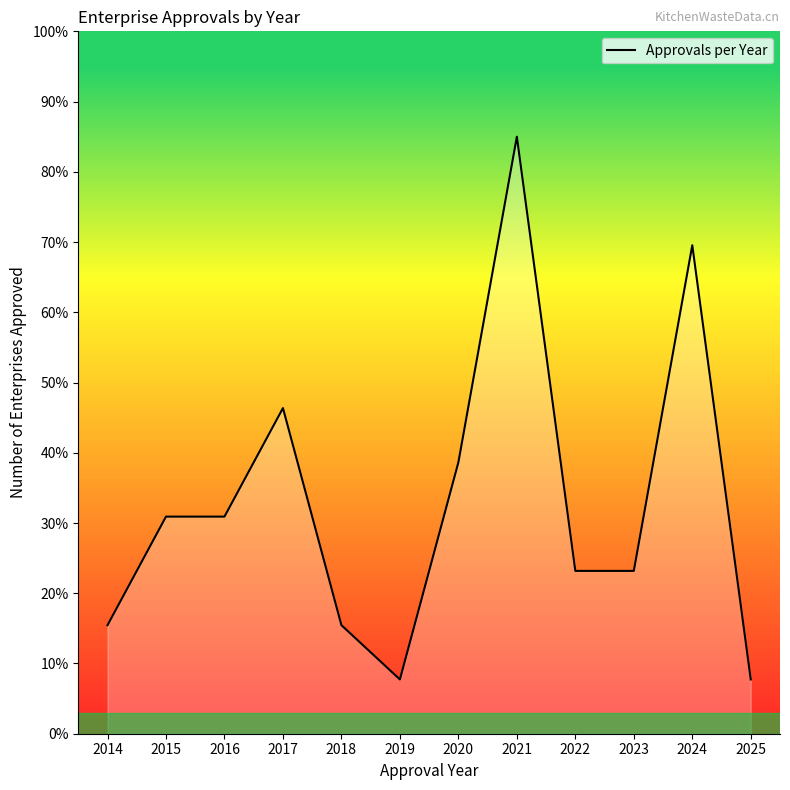

What is the difference between the second highest and minimum values?

61.8